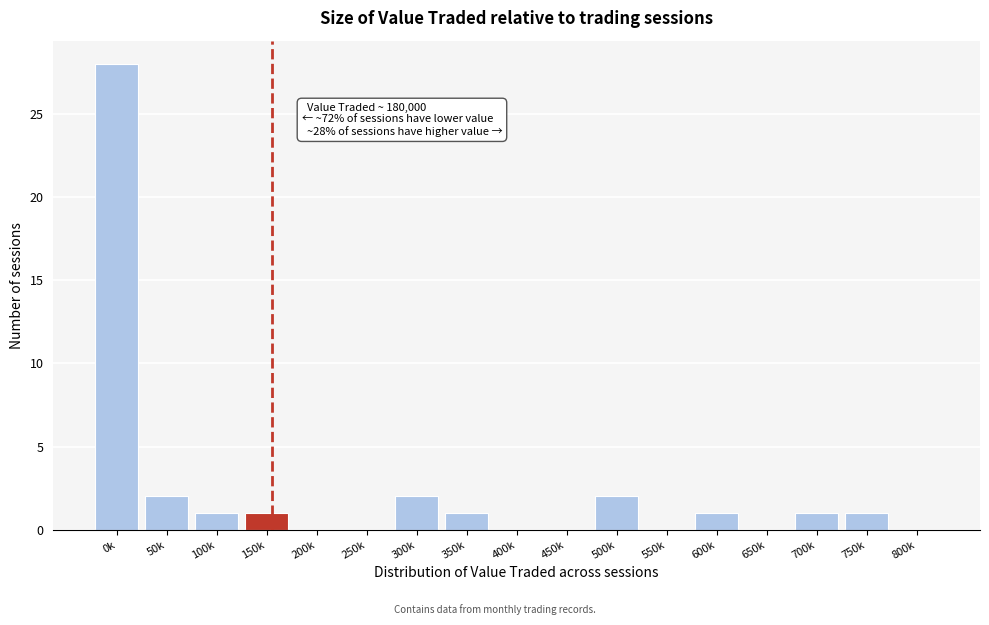

Reading left to right, what are all the values shown in this chart?

0k=28	50k=2	100k=1	150k=1	200k=0	250k=0	300k=2	350k=1	400k=0	450k=0	500k=2	550k=0	600k=1	650k=0	700k=1	750k=1	800k=0